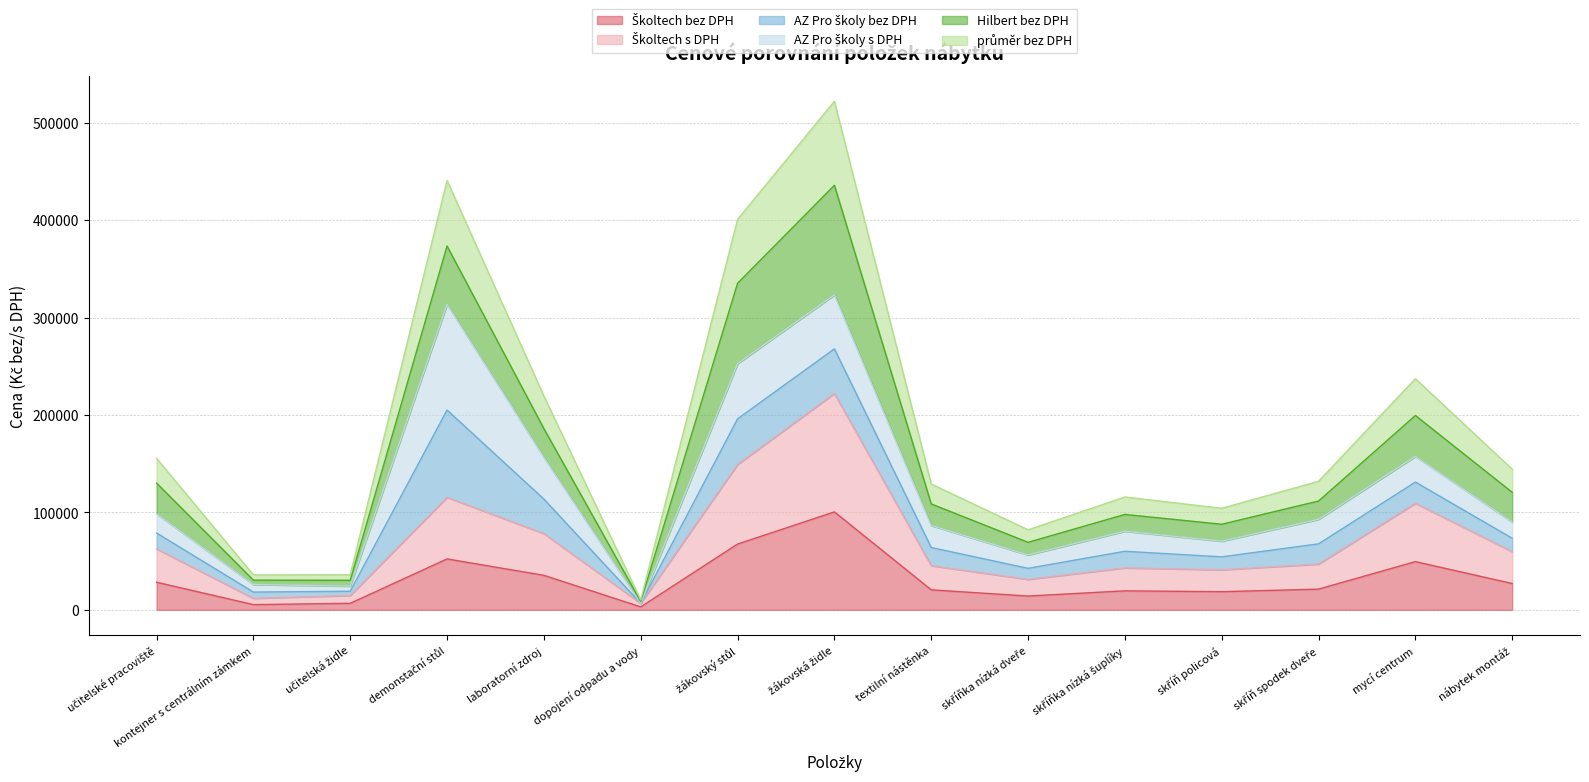

What is the spread (max minus min) of values at skříň policová?

85620.2